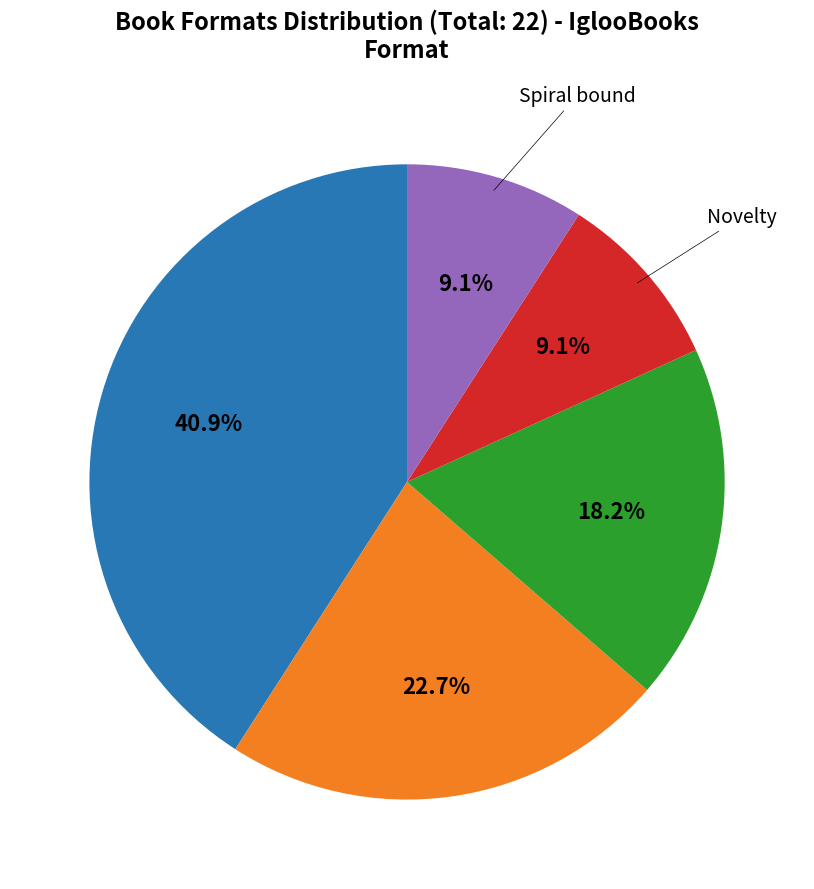

Count the number of slices in the pie.

5